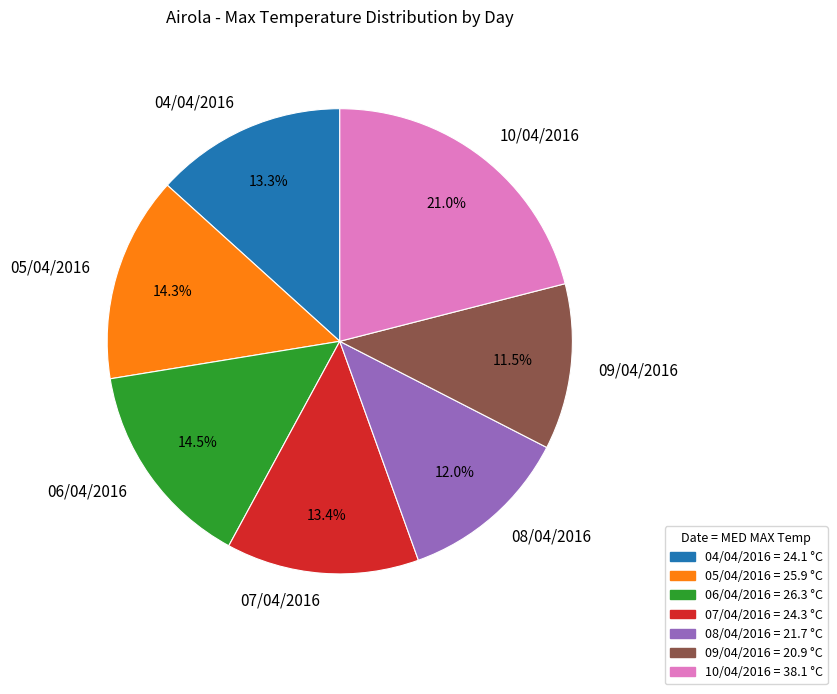

How many slices are in this pie chart?

7